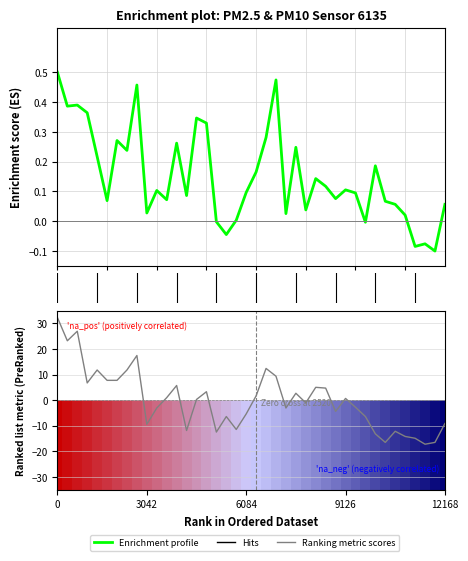

What is the approximate value of P2 at 12168?

-9.2